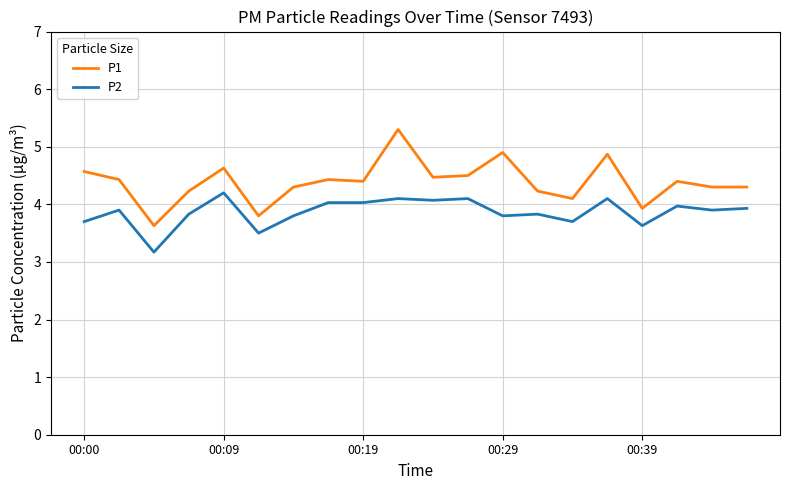

True or false: P2 and P1 cross at least once.

False